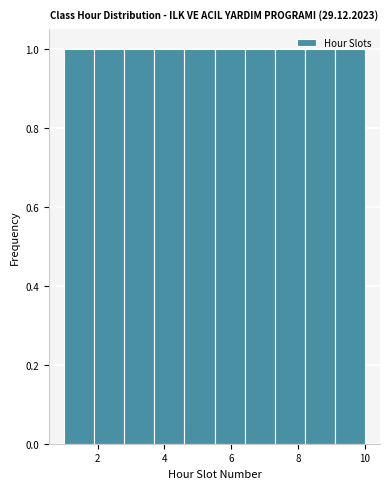

Reading left to right, list every bar in this chart as the range it spans on the x-axis followed by its height. Neither the bar edges nor the heights are printed on the chart, so give them approximately, as read against the axes.

1.0 to 1.9: 1
1.9 to 2.8: 1
2.8 to 3.7: 1
3.7 to 4.6: 1
4.6 to 5.5: 1
5.5 to 6.4: 1
6.4 to 7.3: 1
7.3 to 8.2: 1
8.2 to 9.1: 1
9.1 to 10.0: 1